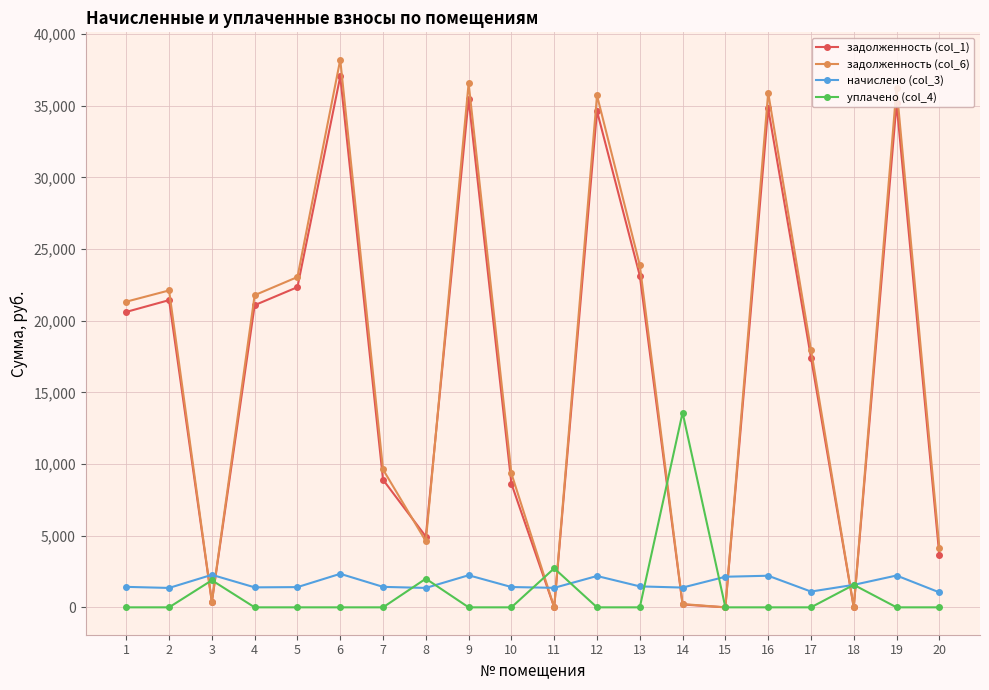

Where do начислено (col_3) and задолженность (col_6) first cross each other?

2 and 3